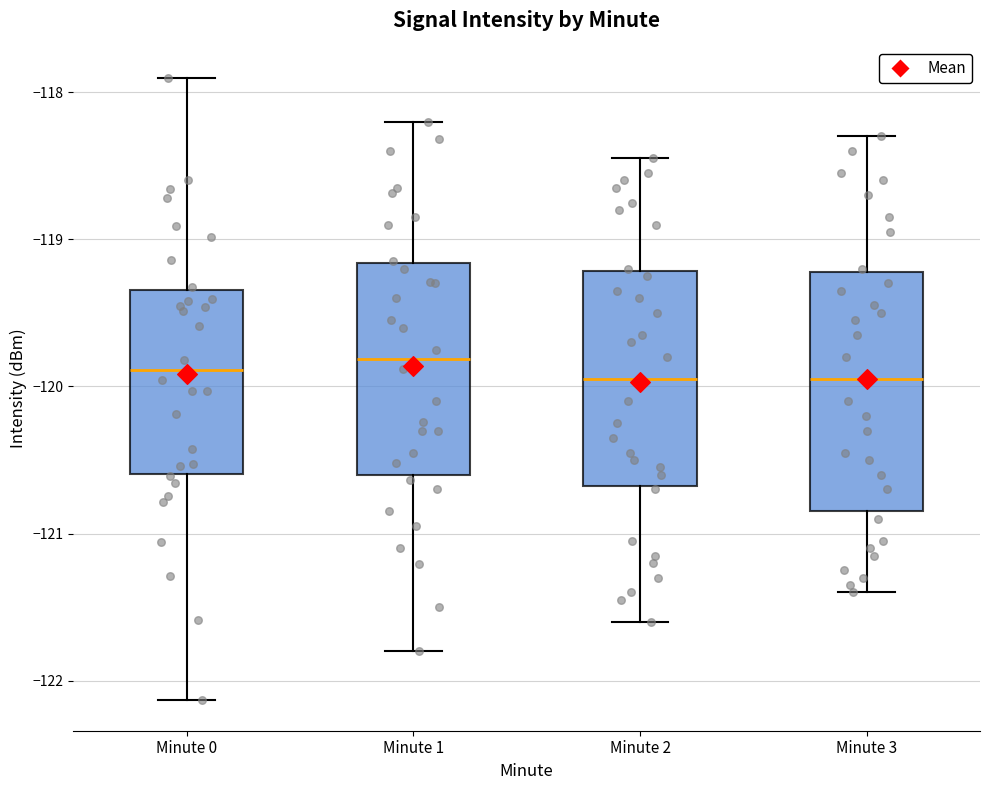

Reading left to right, transcribe this box plot: for each box, give where its median line is, the range the box spans, and where its two whiskers end, as read against the y-axis. The values are not printed on the chart, so give them approximately, as read against the axis.

Minute 0: median -119.9, box -120.6 to -119.3, whiskers -122.1 to -117.9
Minute 1: median -119.8, box -120.6 to -119.2, whiskers -121.8 to -118.2
Minute 2: median -119.9, box -120.7 to -119.2, whiskers -121.6 to -118.4
Minute 3: median -119.9, box -120.8 to -119.2, whiskers -121.4 to -118.3